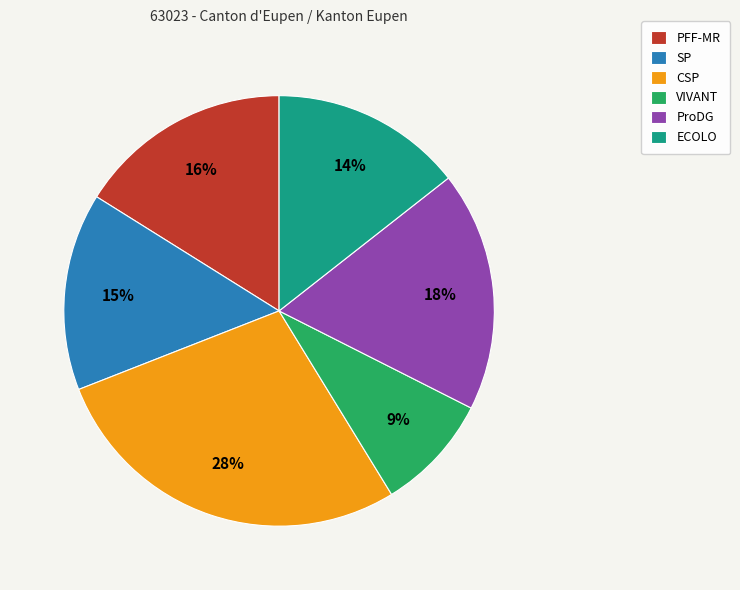

The PFF-MR slice represents 16% of the pie. True or false?

True